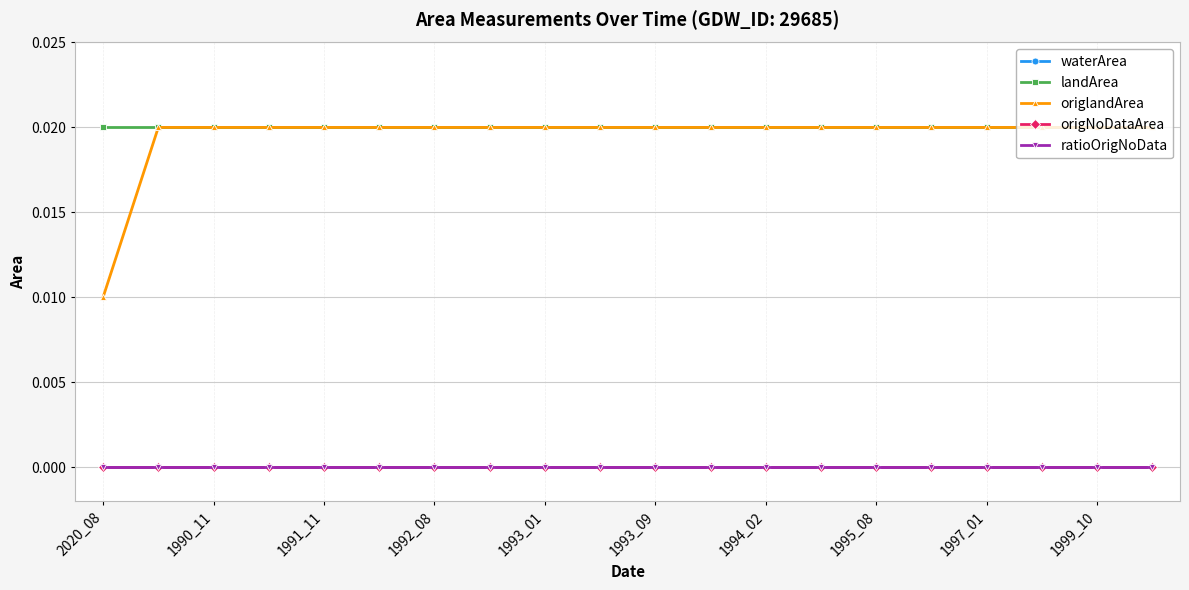

Is this an area chart (filled region under the line)?

No